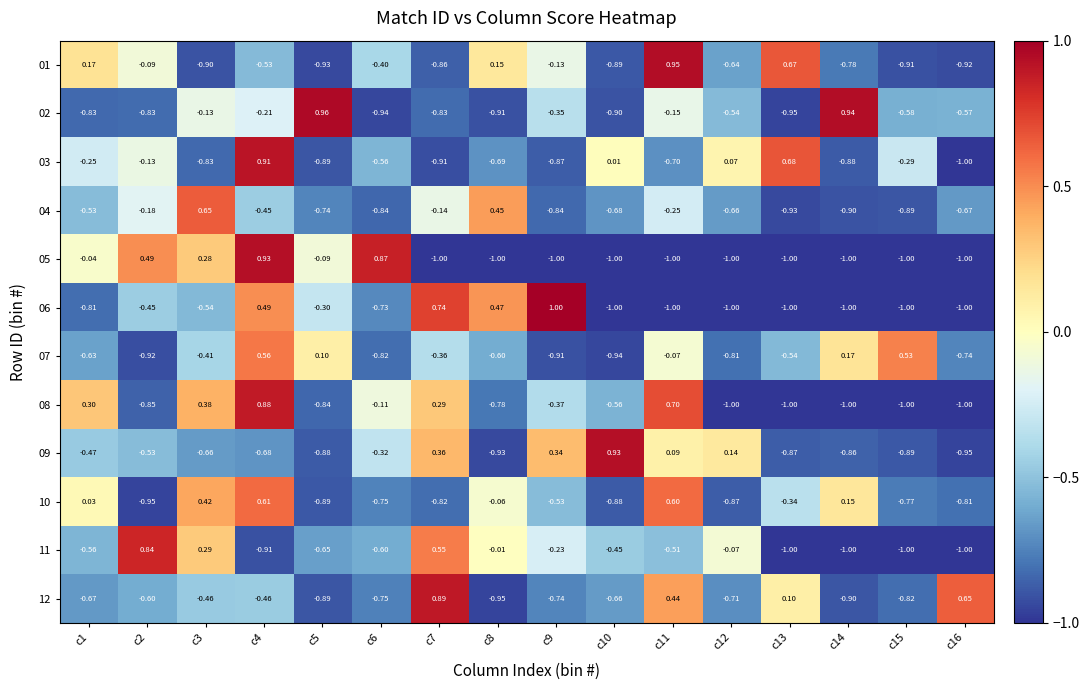

Is the value of 12 at c13 greater than the value of 07 at c13?

Yes